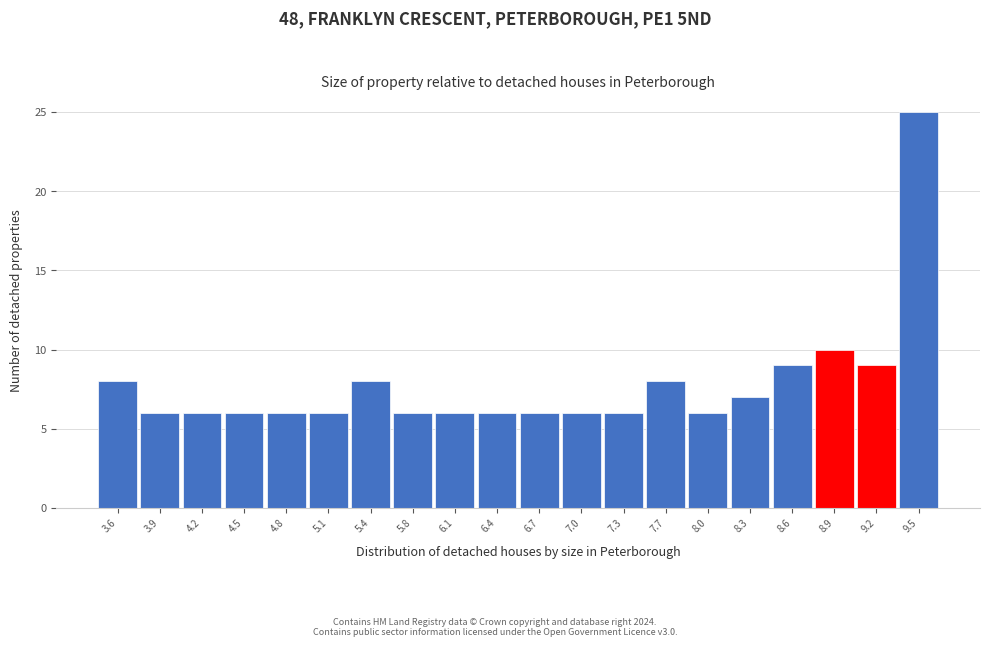

Reading left to right, transcribe this chart: for each bar, give the range it covers on the x-axis and its height. Neither the bar edges nor the heights are printed on the chart, so give them approximately, as read against the axes.

3.400 to 3.715: 8
3.715 to 4.030: 6
4.030 to 4.345: 6
4.345 to 4.660: 6
4.660 to 4.975: 6
4.975 to 5.290: 6
5.290 to 5.605: 8
5.605 to 5.920: 6
5.920 to 6.235: 6
6.235 to 6.550: 6
6.550 to 6.865: 6
6.865 to 7.180: 6
7.180 to 7.495: 6
7.495 to 7.810: 8
7.810 to 8.125: 6
8.125 to 8.440: 7
8.440 to 8.755: 9
8.755 to 9.070: 10
9.070 to 9.385: 9
9.385 to 9.700: 25